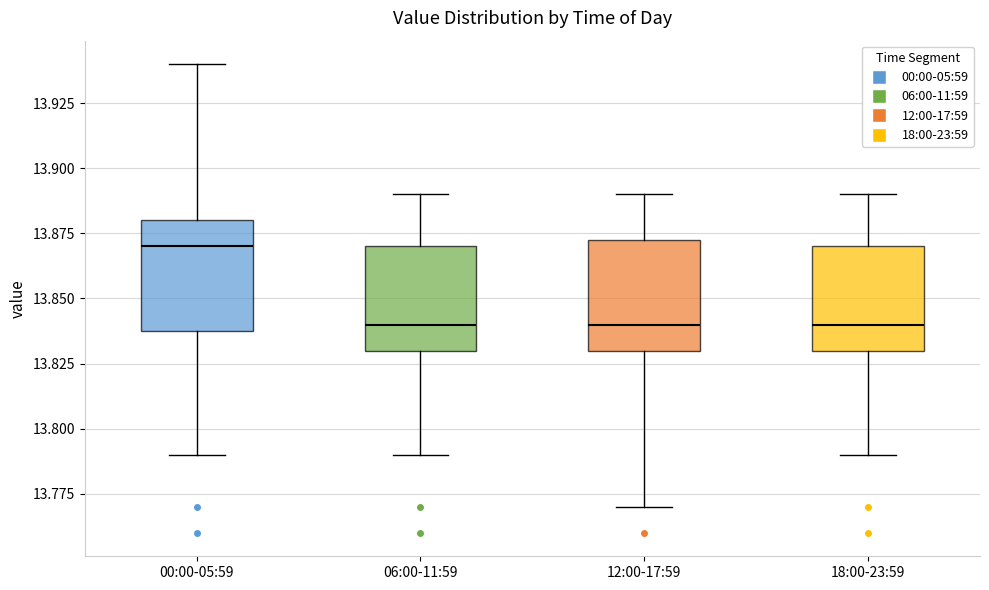

Where does the lower whisker of the box for 06:00-11:59 end on the y-axis? The values are not printed on the chart, so give them approximately, as read against the axis.

13.790